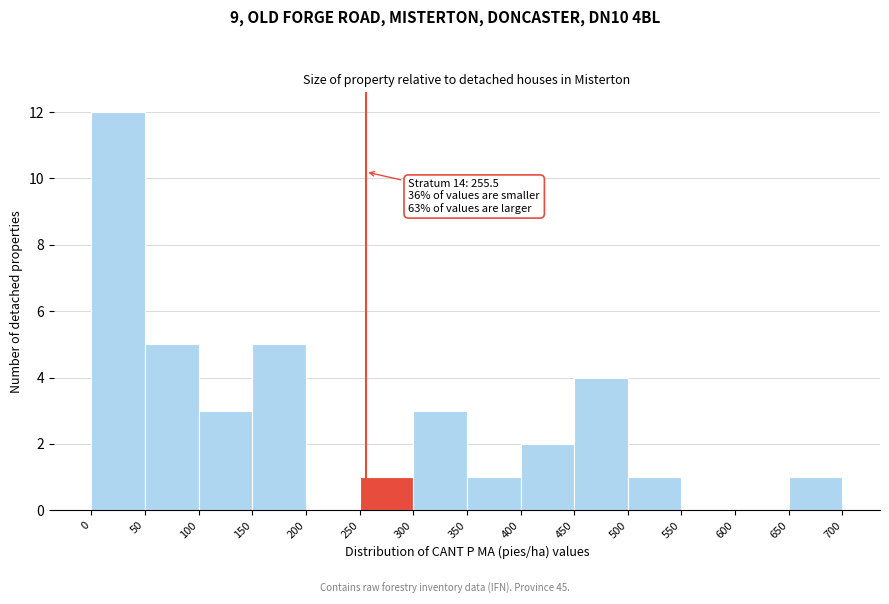

Which range on the x-axis has the tallest bar?

0 to 50